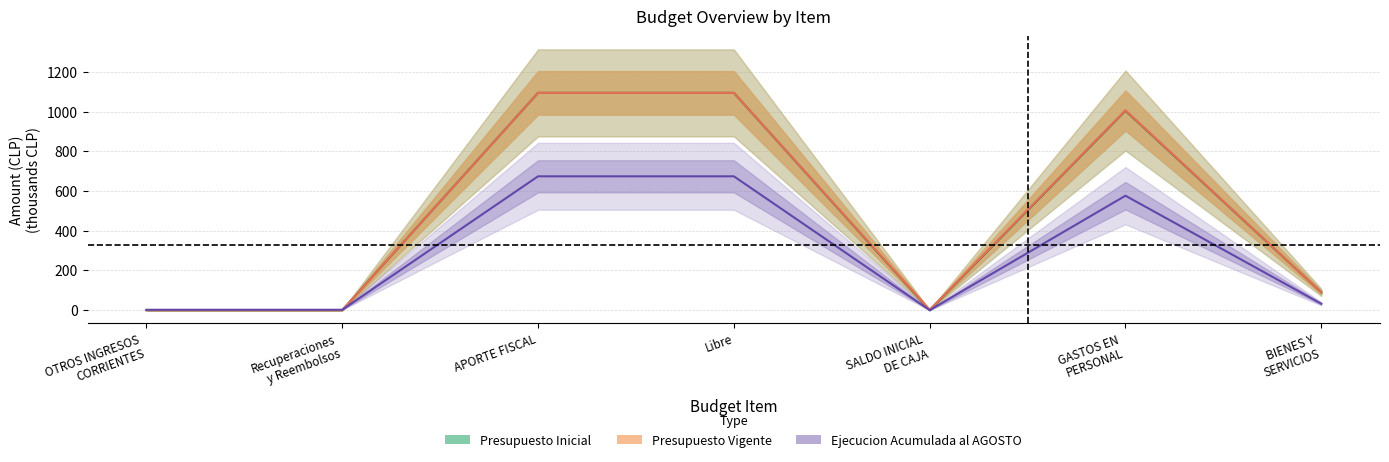

At which label does Presupuesto Inicial reach its peak?

APORTE FISCAL